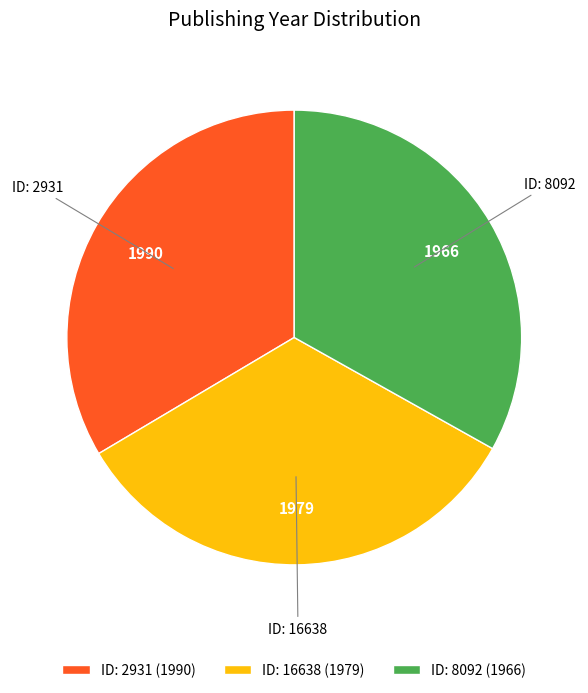

Do ID: 16638 (1979) and ID: 2931 (1990) together represent more than half of the pie?

Yes